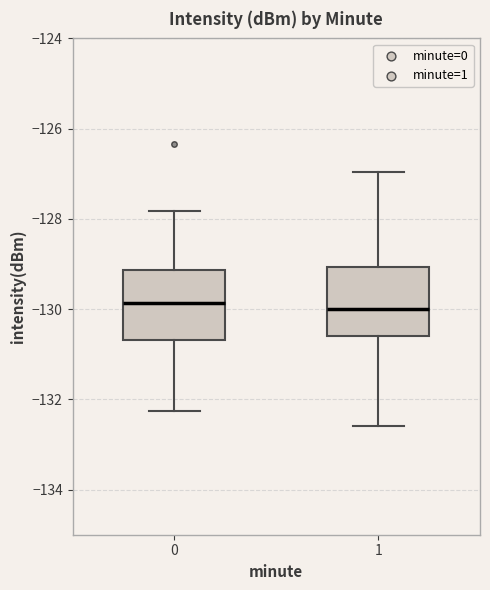

Reading left to right, read every box against the y-axis: the position of its median line, the range the box covers, and the ends of its whiskers. The values are not printed on the chart, so give them approximately, as read against the axis.

0: median -129.8, box -130.6 to -129.2, whiskers -132.2 to -127.8
1: median -130.0, box -130.6 to -129.0, whiskers -132.6 to -127.0